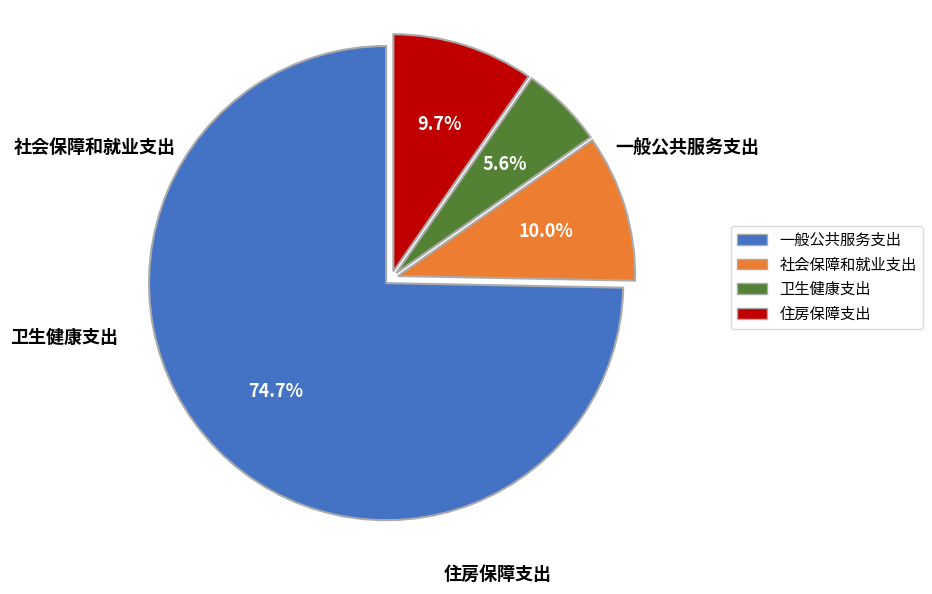

True or false: 一般公共服务支出 accounts for 86% of the total.

False